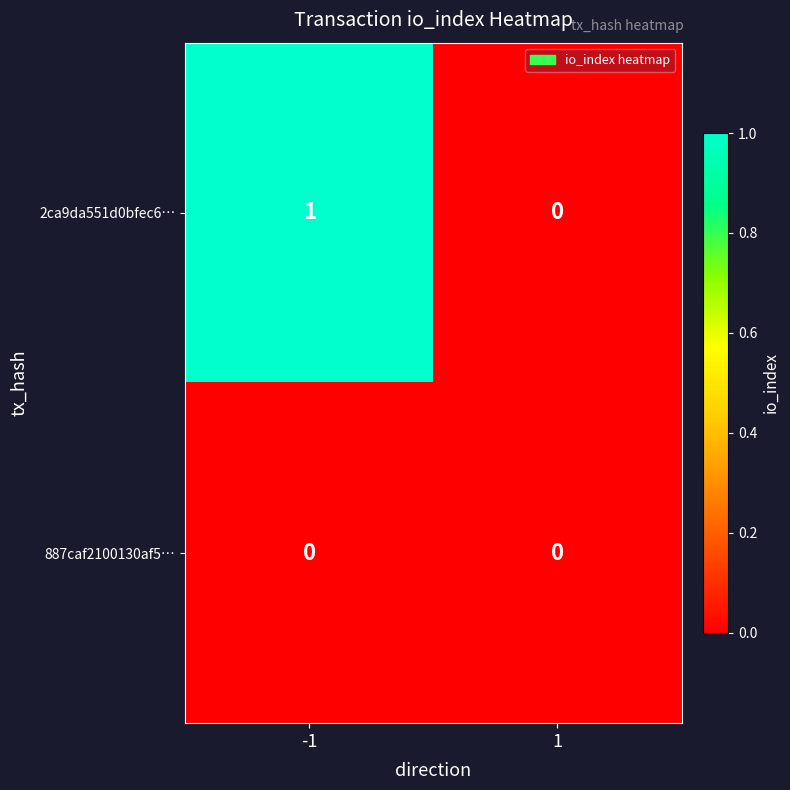

Is it true that 887caf2100130af5… equals 0 at -1?

True